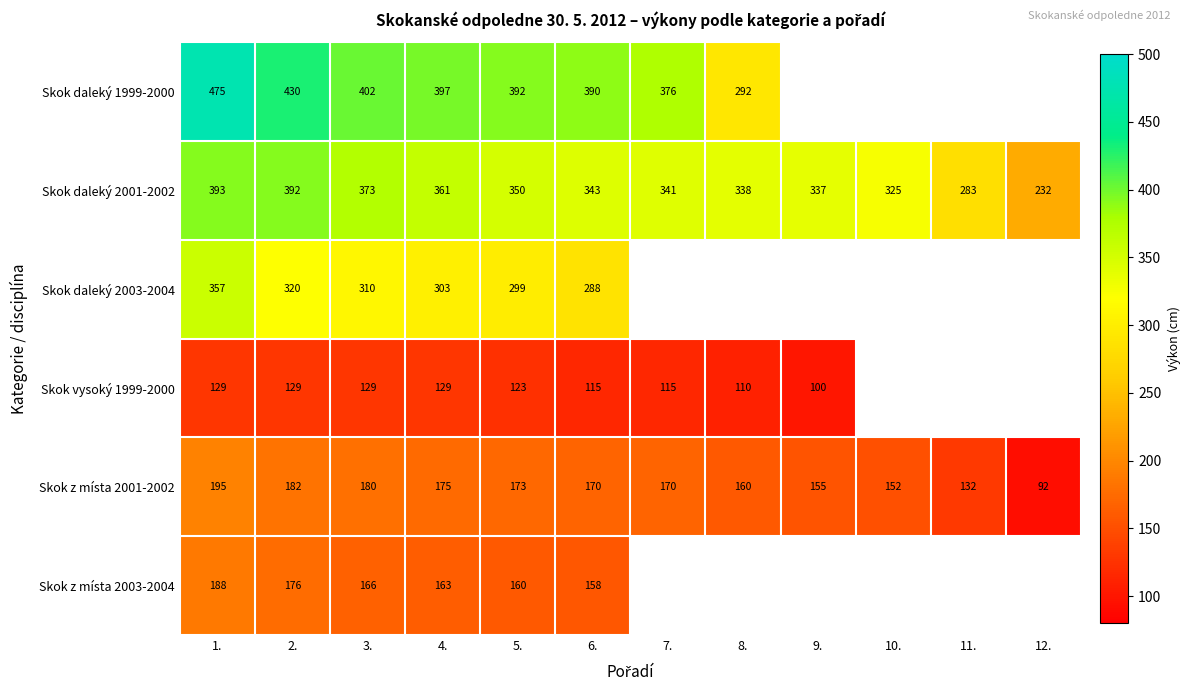

The value of Skok vysoký 1999-2000 at 7. is 183.1. True or false?

False